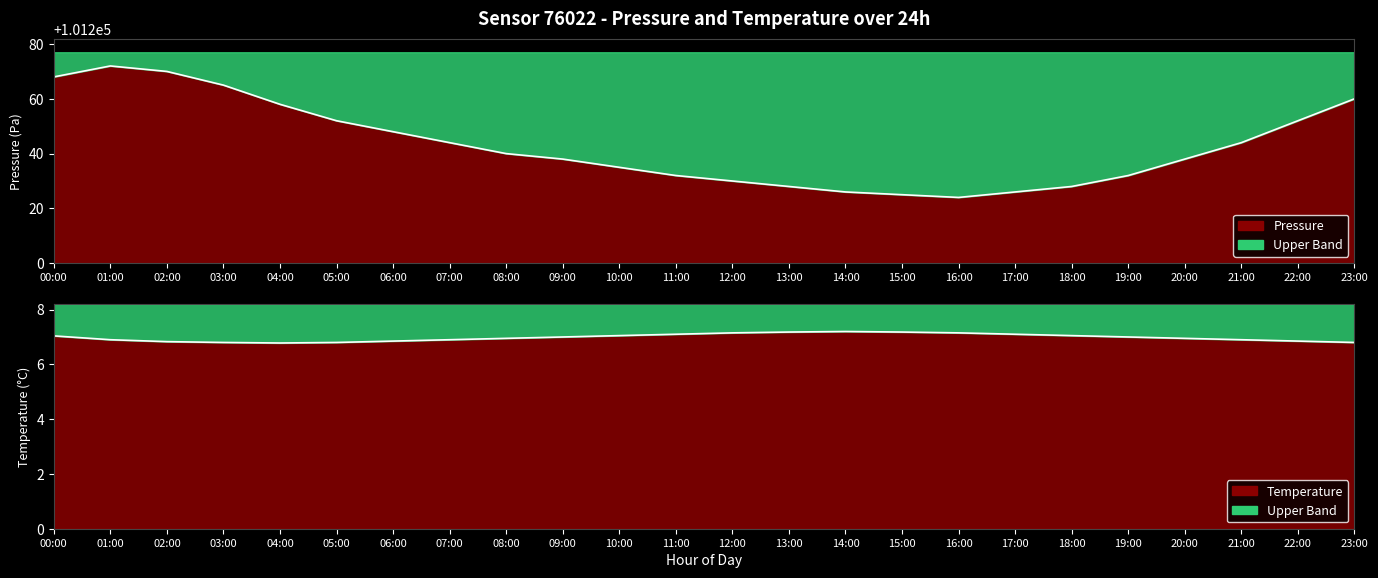

Which series has the widest spread of values?

pressure